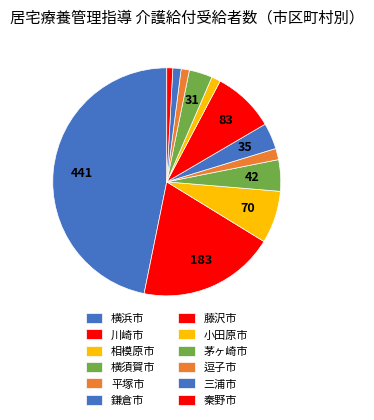

How many segments does this pie chart have?

12